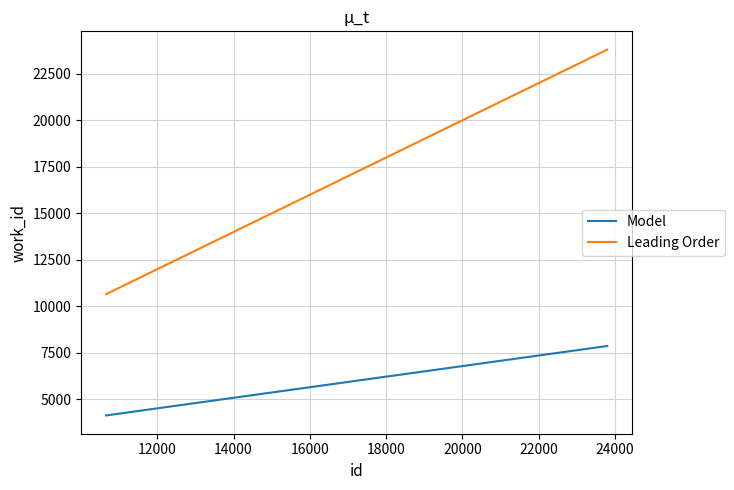

Which series has the largest total across all categories?

Leading Order